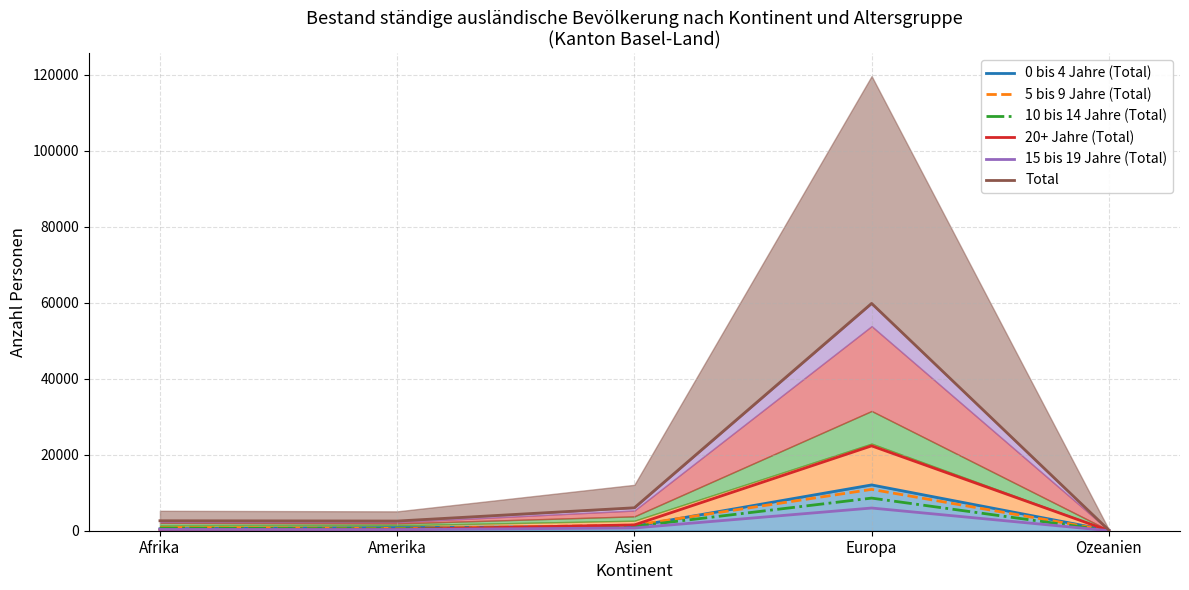

What position from the right is Asien?

3